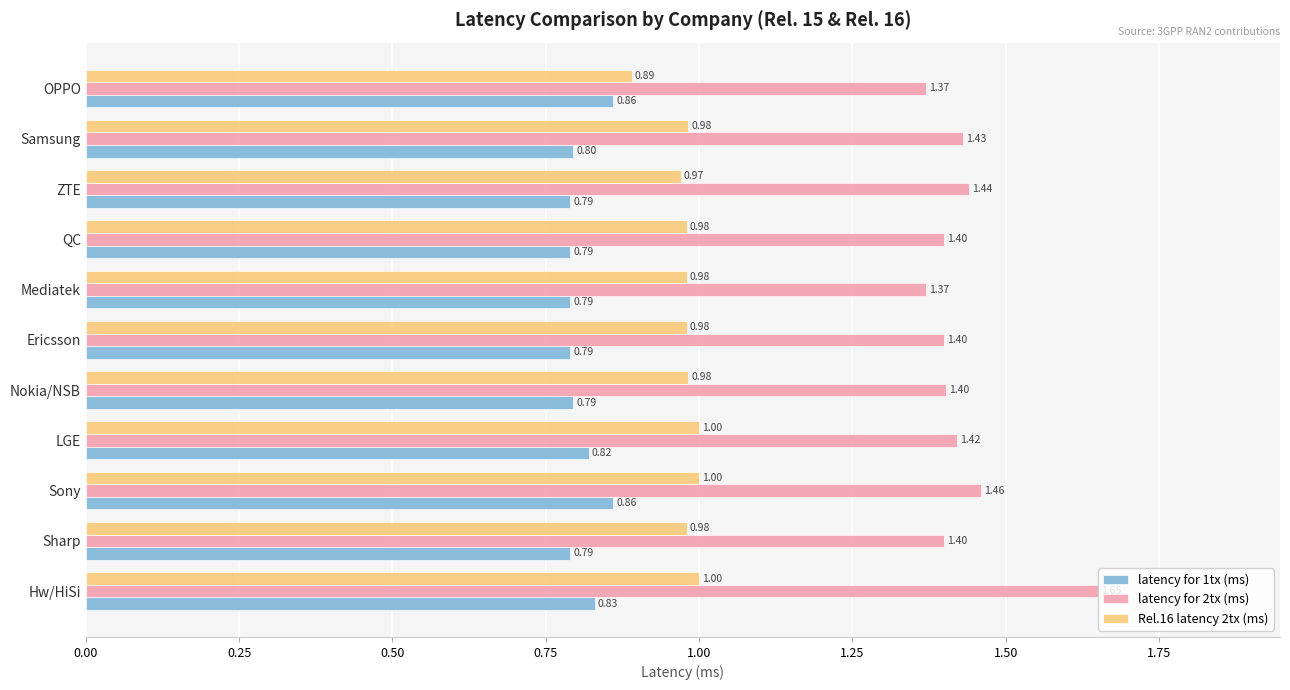

What is the average value of the latency for 2tx (ms) series?

1.4